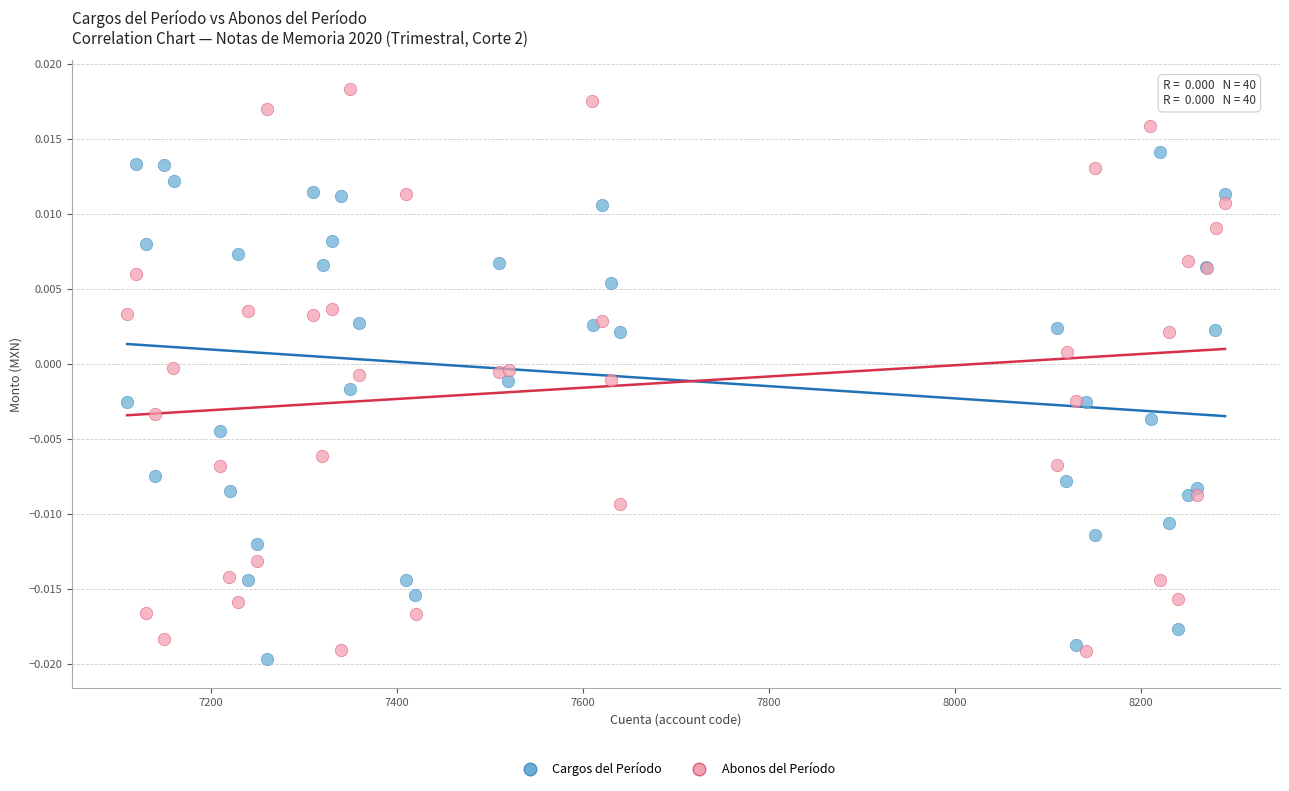

Which series contains the highest Y value?

Abonos del Período